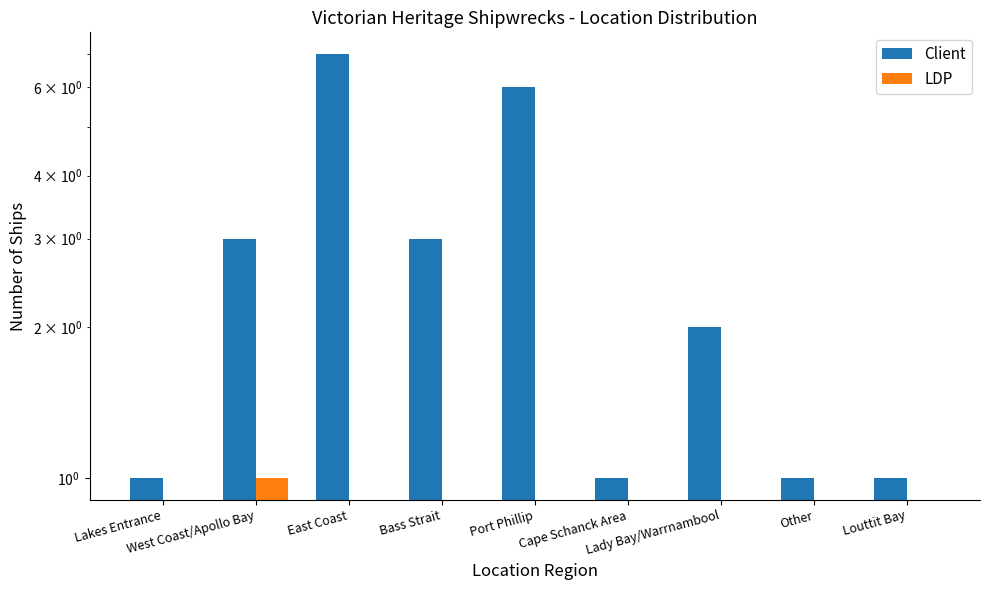

What is the maximum value shown in the chart?

7